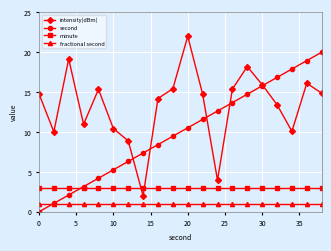

True or false: intensity(dBm) has more than 2 interior local peaks.

True